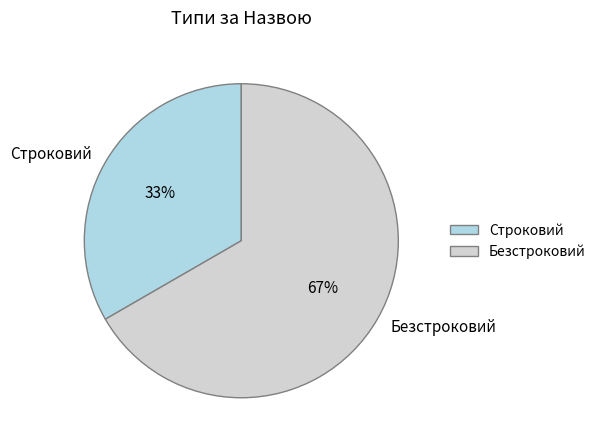

How many slices are in this pie chart?

2